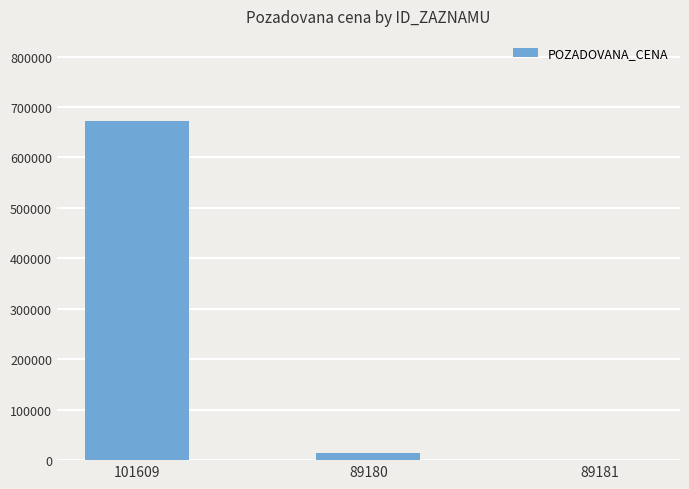

Are the bars horizontal?

No